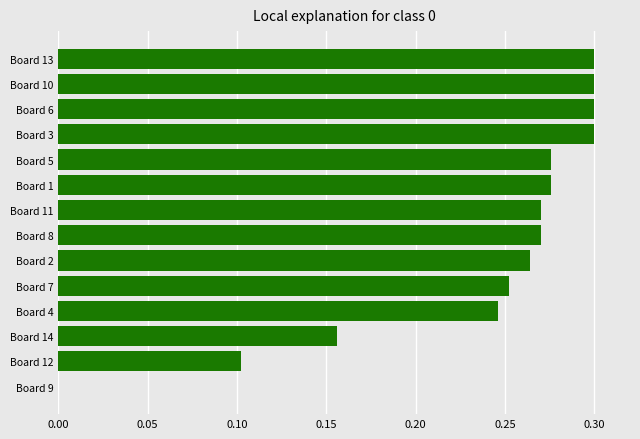

Is it true that the value at Board 8 is 0.5?

False